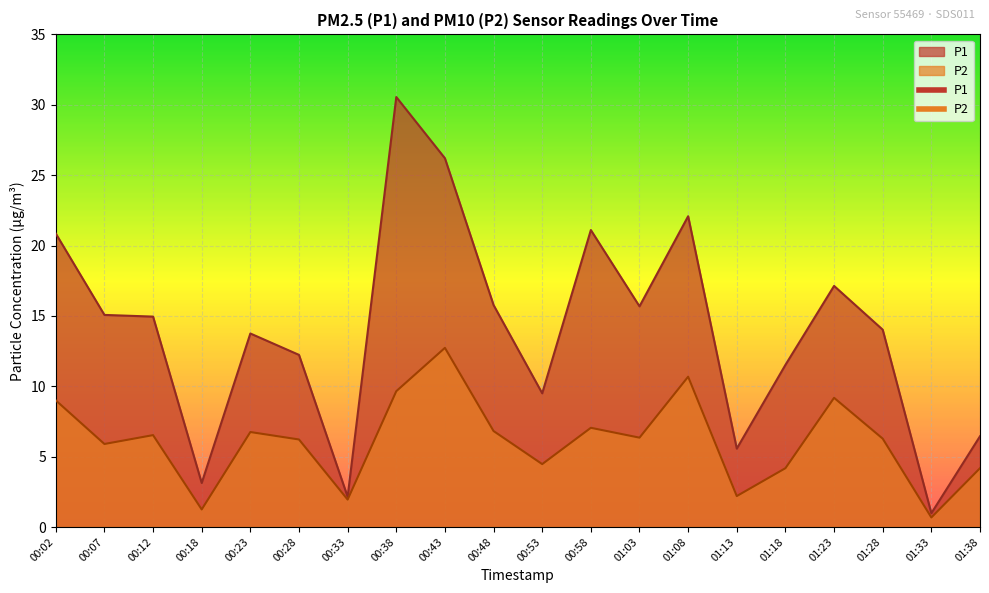

What is the label of the 19th point from the left?

01:33